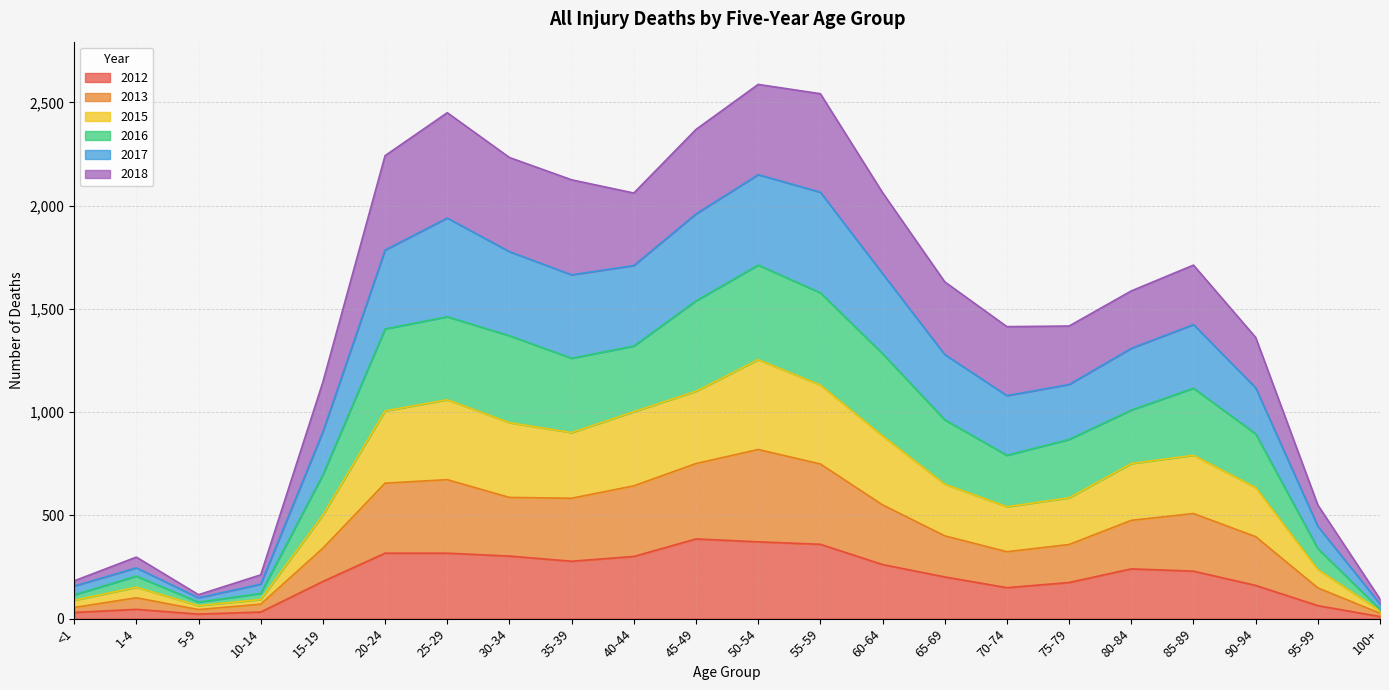

Is it true that 2012 equals 282 at 90-94?

False